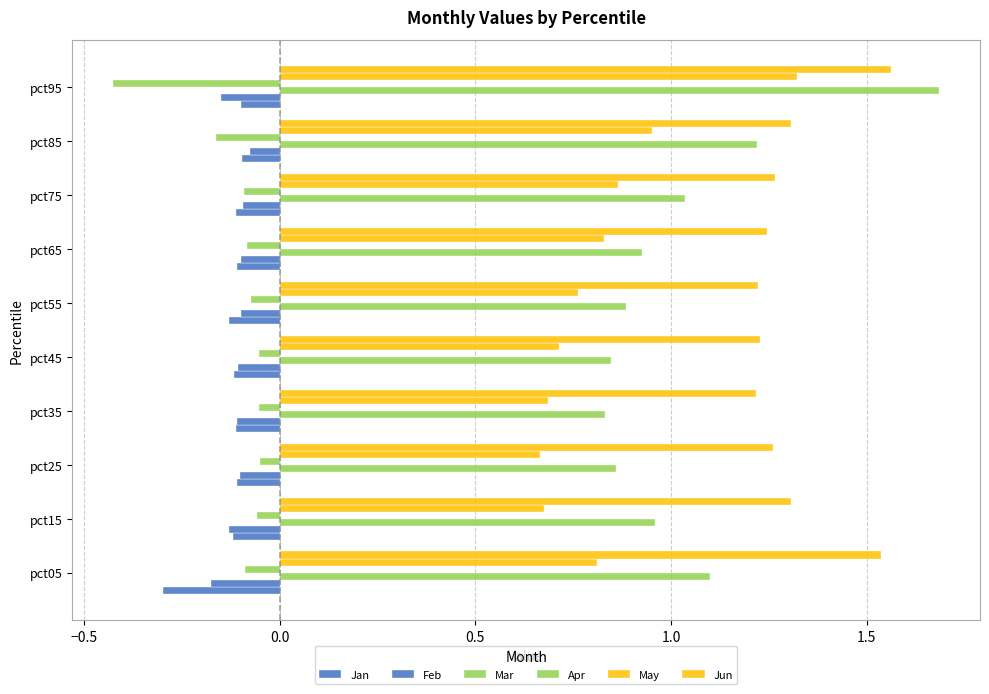

List the series in order of their peak value, highest first.

Mar, Jun, May, Apr, Feb, Jan